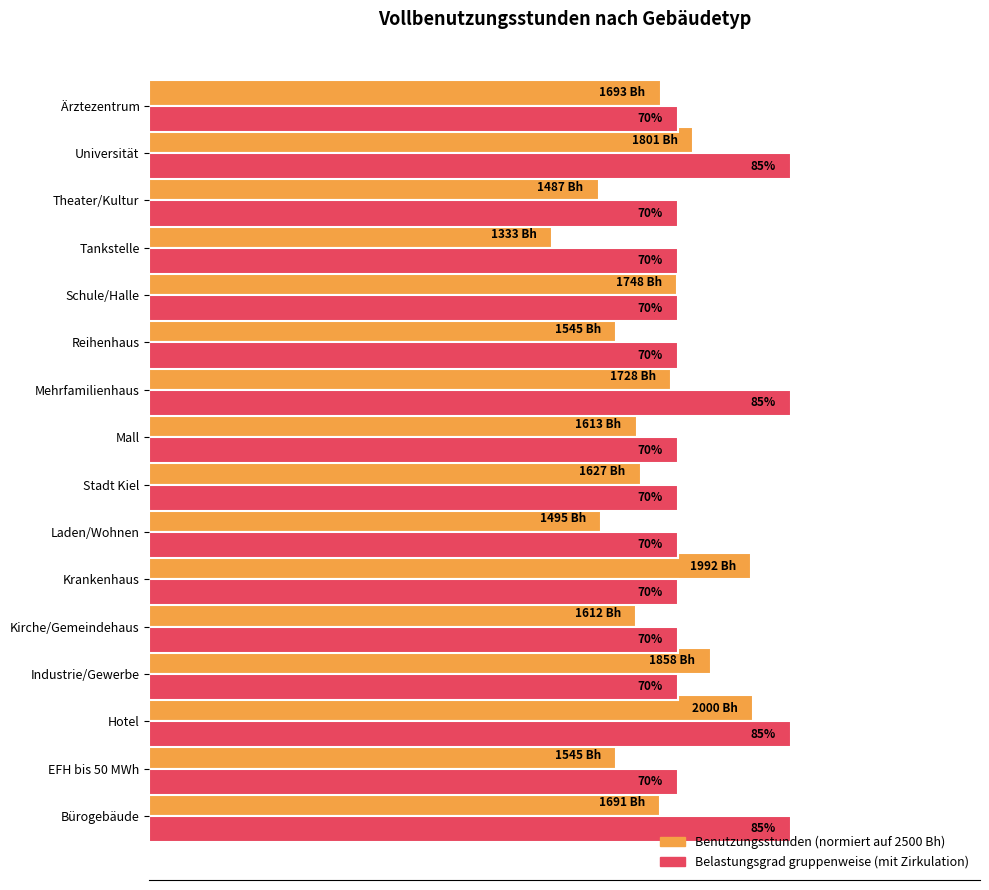

What is the minimum value shown in the chart?

0.5